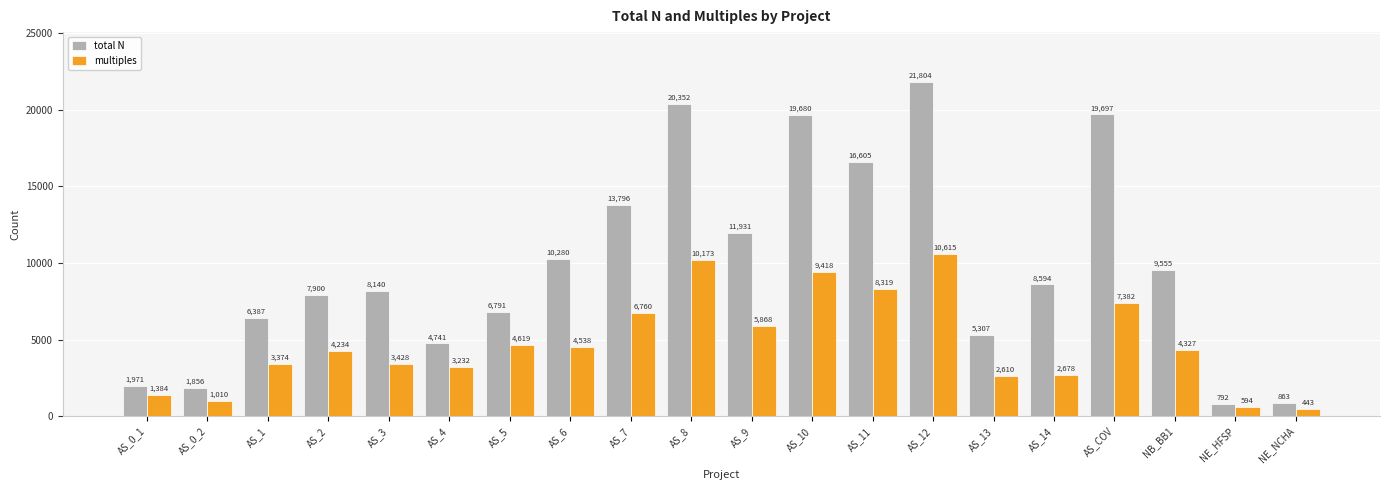

What is the label of the 12th bar from the right?

AS_7